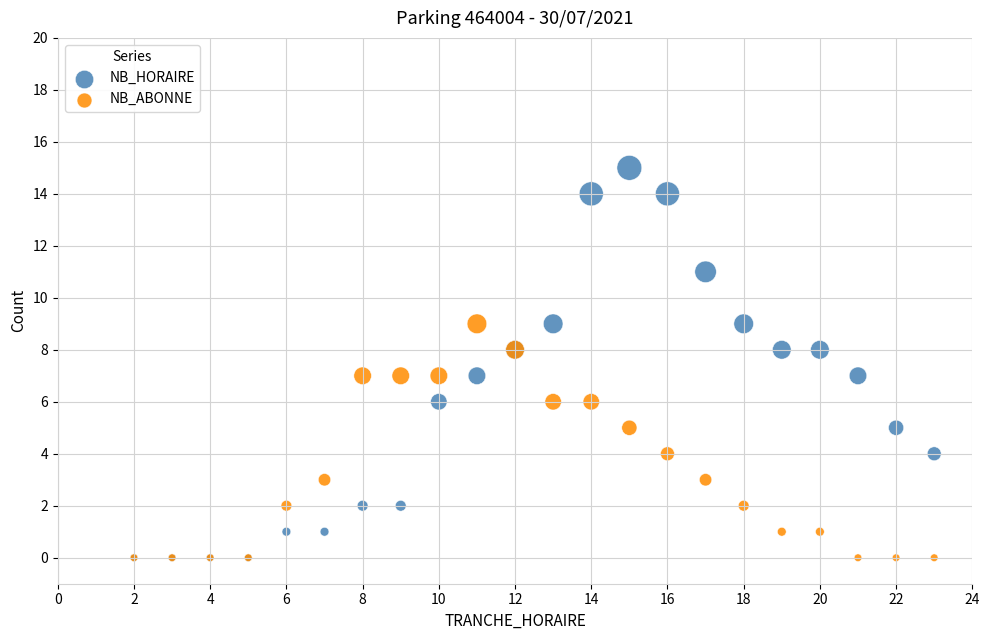

Which series has the largest Y range (max minus min)?

NB_HORAIRE